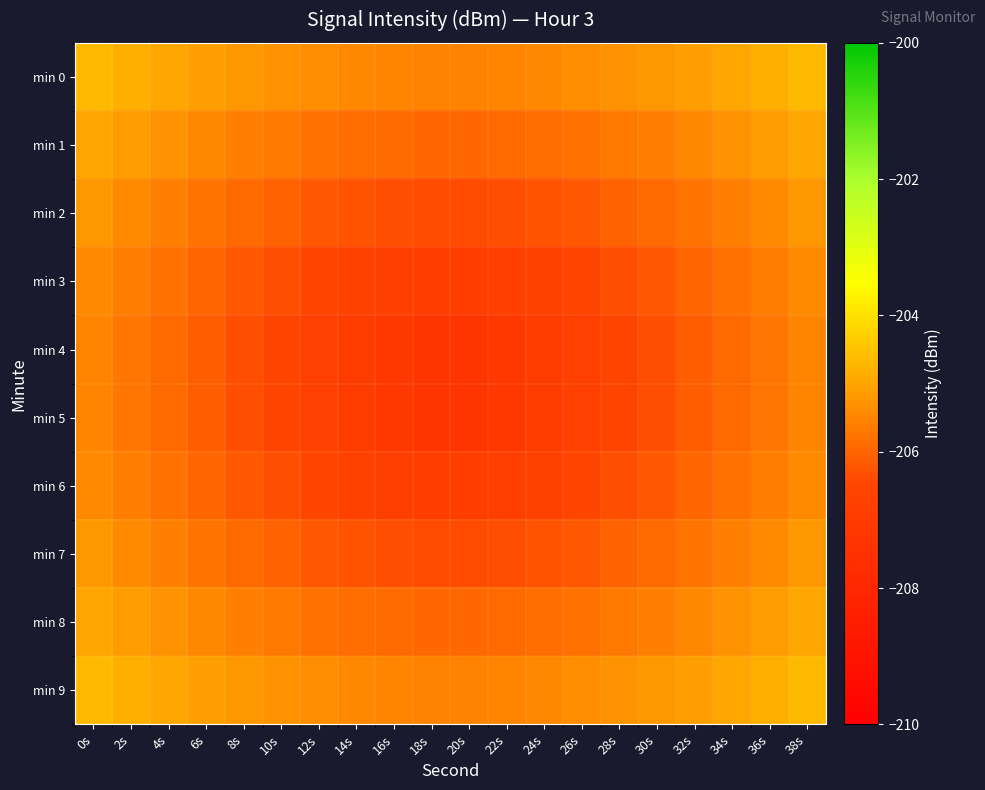

Which series changed the most between 8s and 10s?

min 4